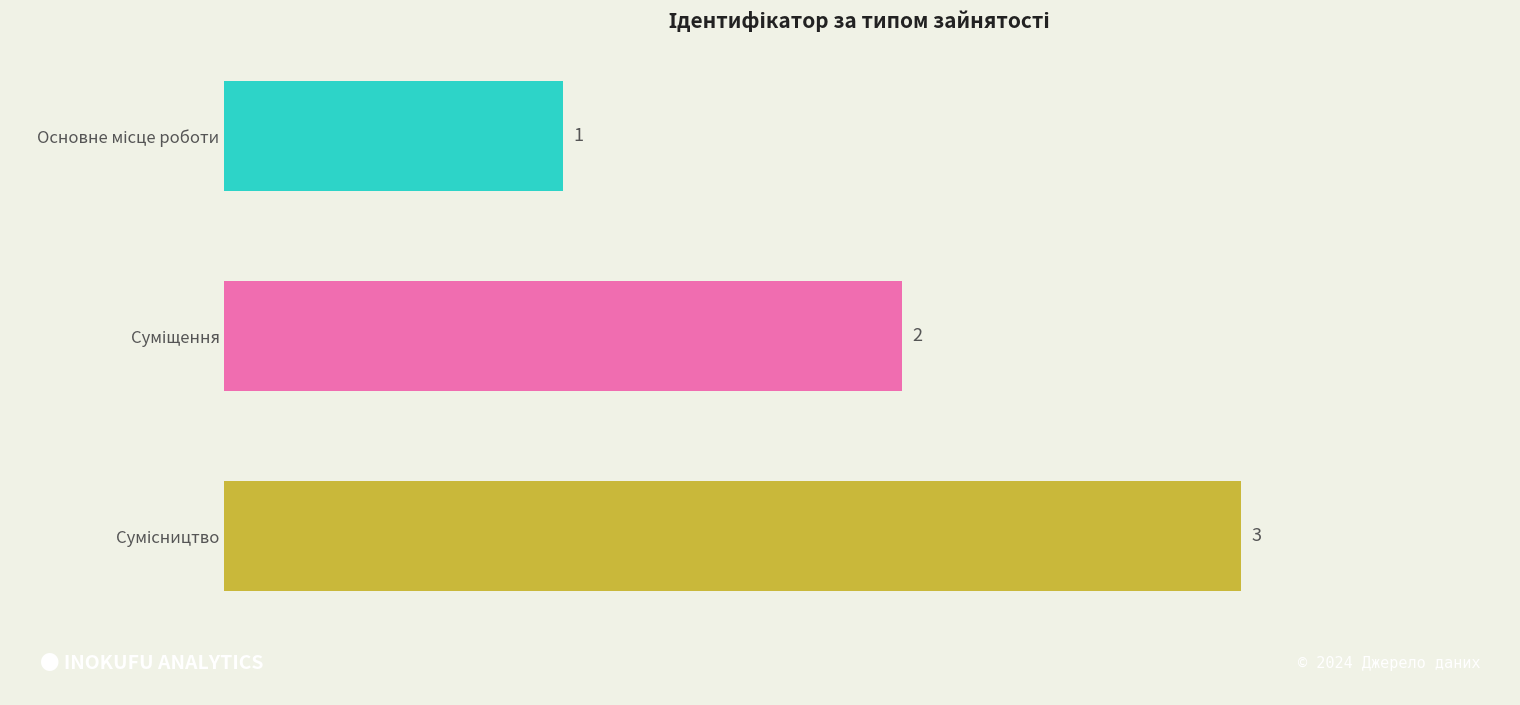

What is the difference between the second highest and minimum values?

1